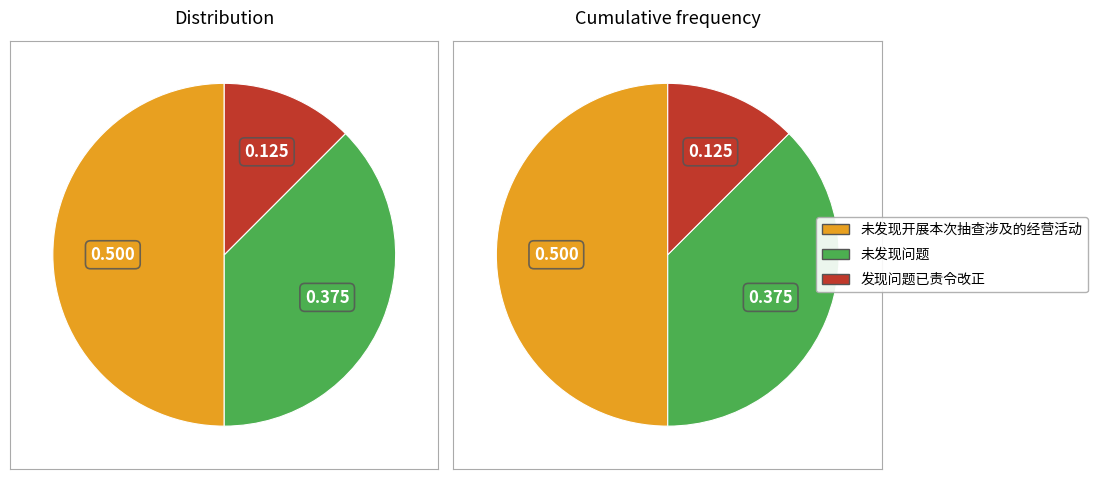

What is the largest slice in the pie chart?

未发现开展本次抽查涉及的经营活动